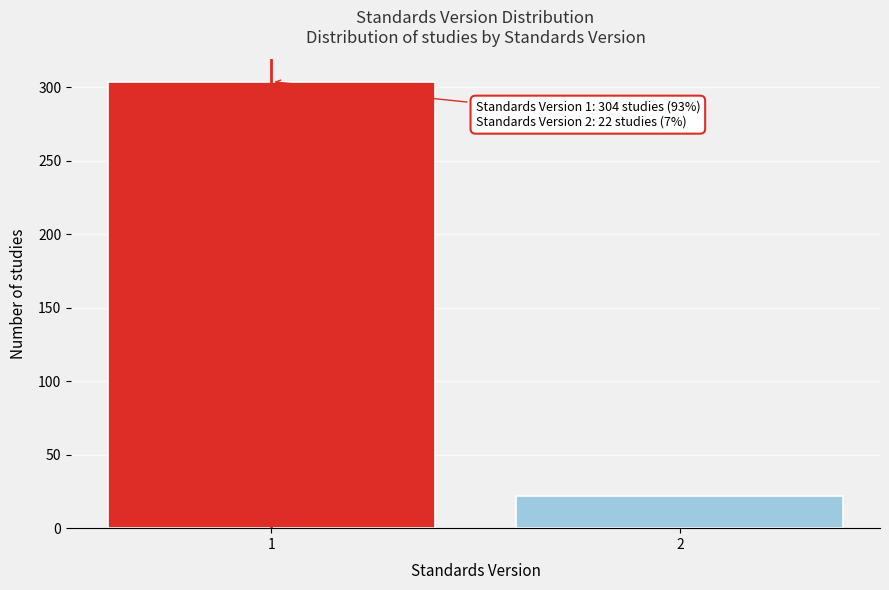

Reading right to left, transcribe all the data shown in this chart.

22	304